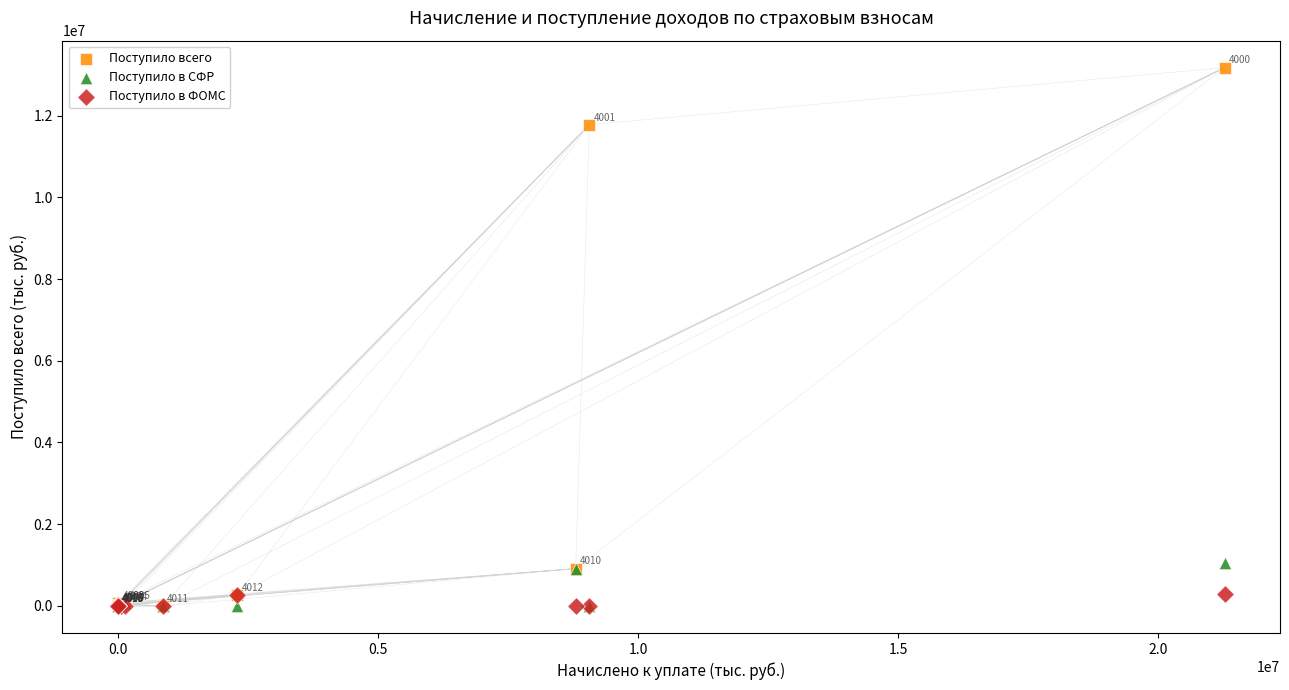

Across all series, what Y value is closest to 6585375?

11780574